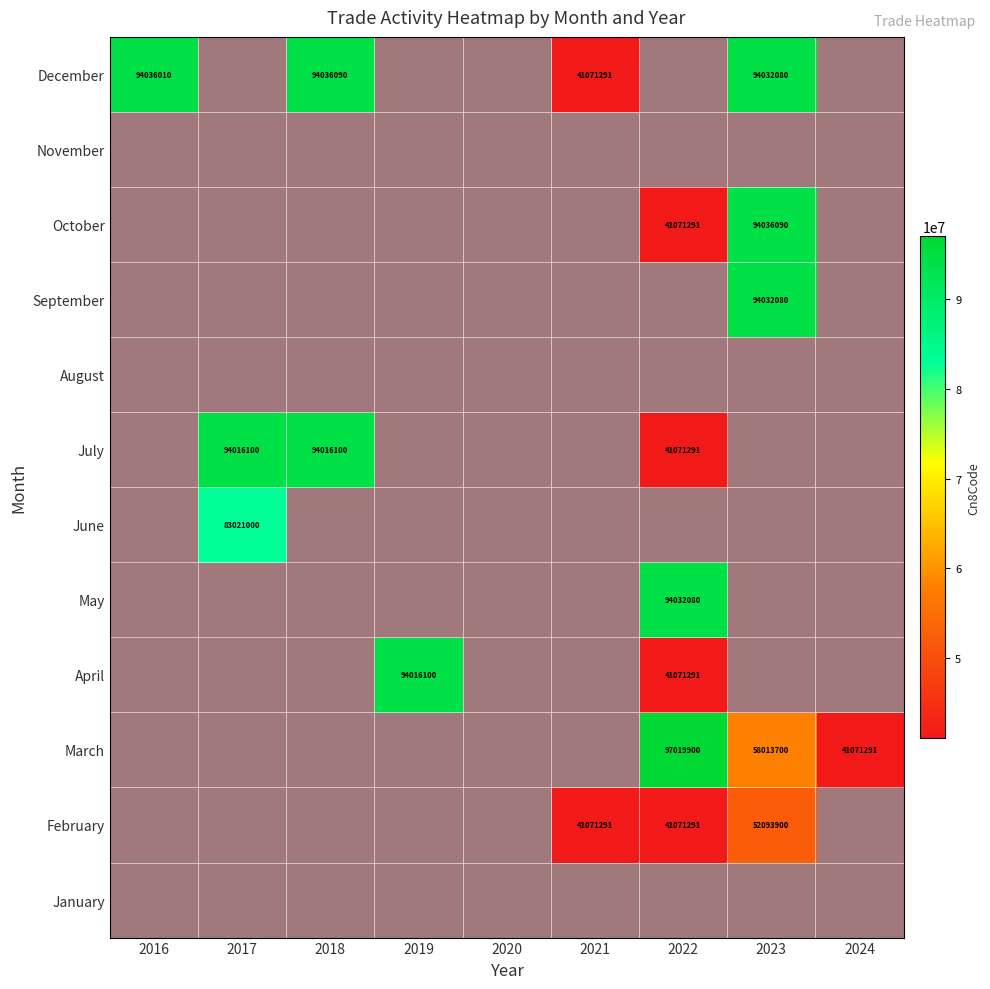

List the series in order of their peak value, lowest first.

January, August, November, February, June, April, July, May, September, October, December, March